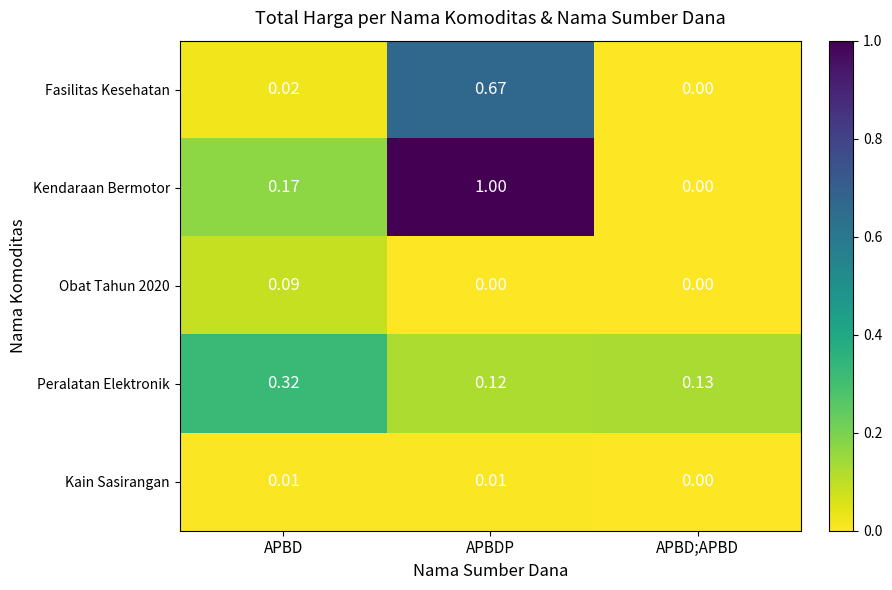

At which label does Obat Tahun 2020 reach its peak?

APBD